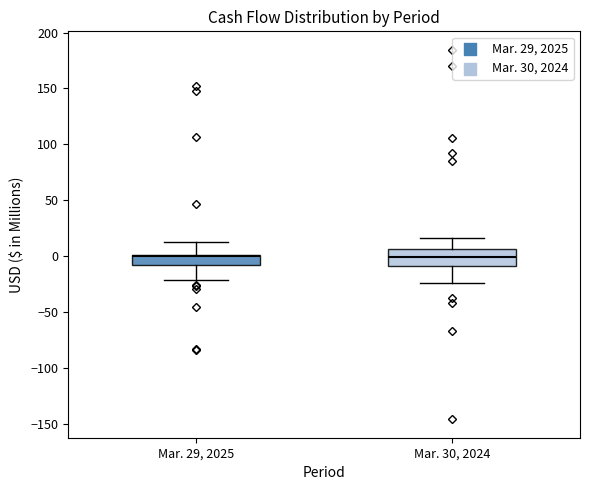

Reading left to right, transcribe this box plot: for each box, give where its median line is, the range the box spans, and where its two whiskers end, as read against the y-axis. The values are not printed on the chart, so give them approximately, as read against the axis.

Mar. 29, 2025: median 0 (just below the box's upper edge), box -10 to 0, whiskers -20 to 10
Mar. 30, 2024: median 0, box -10 to 5, whiskers -25 to 15